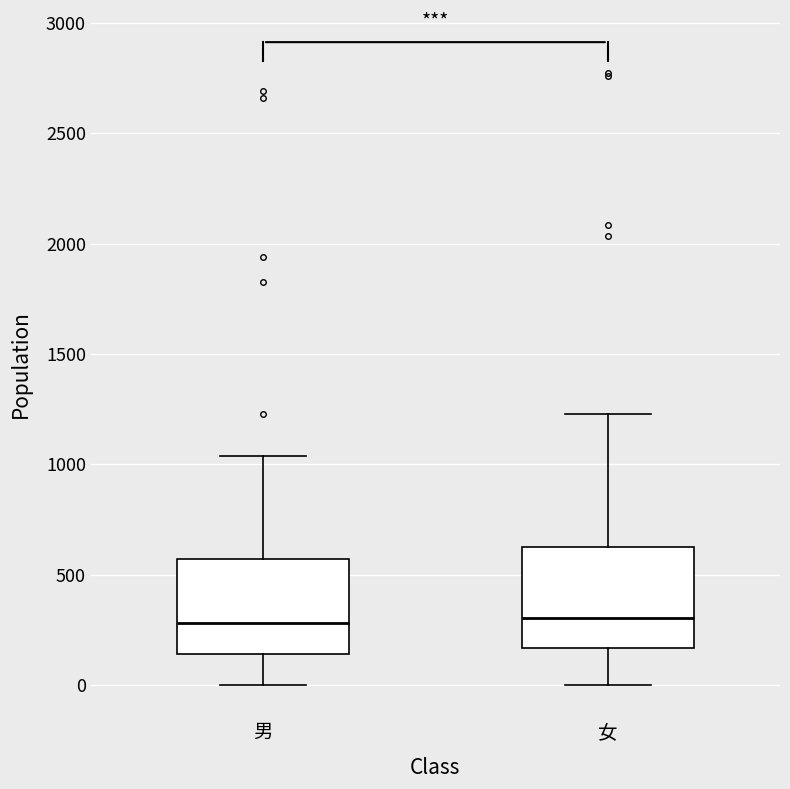

Reading left to right, transcribe this box plot: for each box, give where its median line is, the range the box spans, and where its two whiskers end, as read against the y-axis. The values are not printed on the chart, so give them approximately, as read against the axis.

男: median 300, box 150 to 550, whiskers 0 to 1050
女: median 300, box 150 to 650, whiskers 0 to 1250